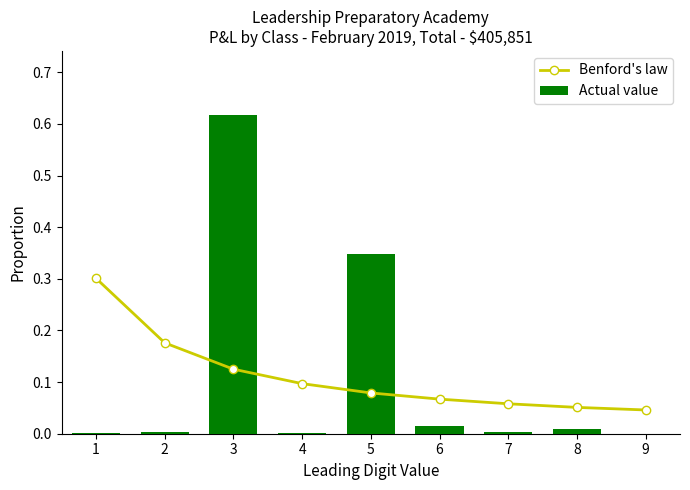

Count the number of data series in this chart.

2